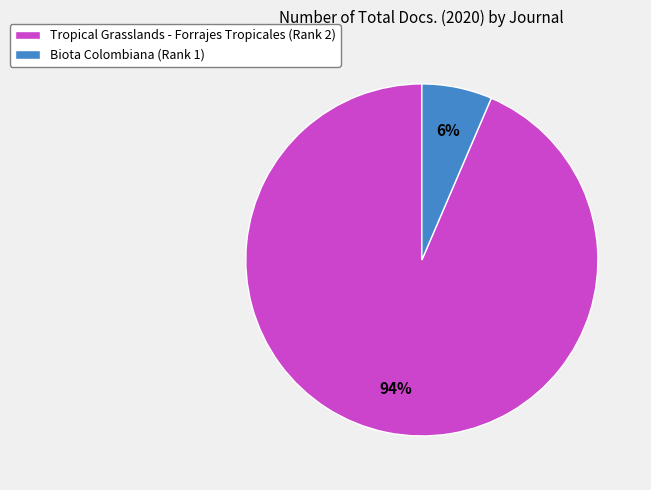

Rank the categories by value from highest to lowest.

Tropical Grasslands - Forrajes Tropicales (Rank 2), Biota Colombiana (Rank 1)